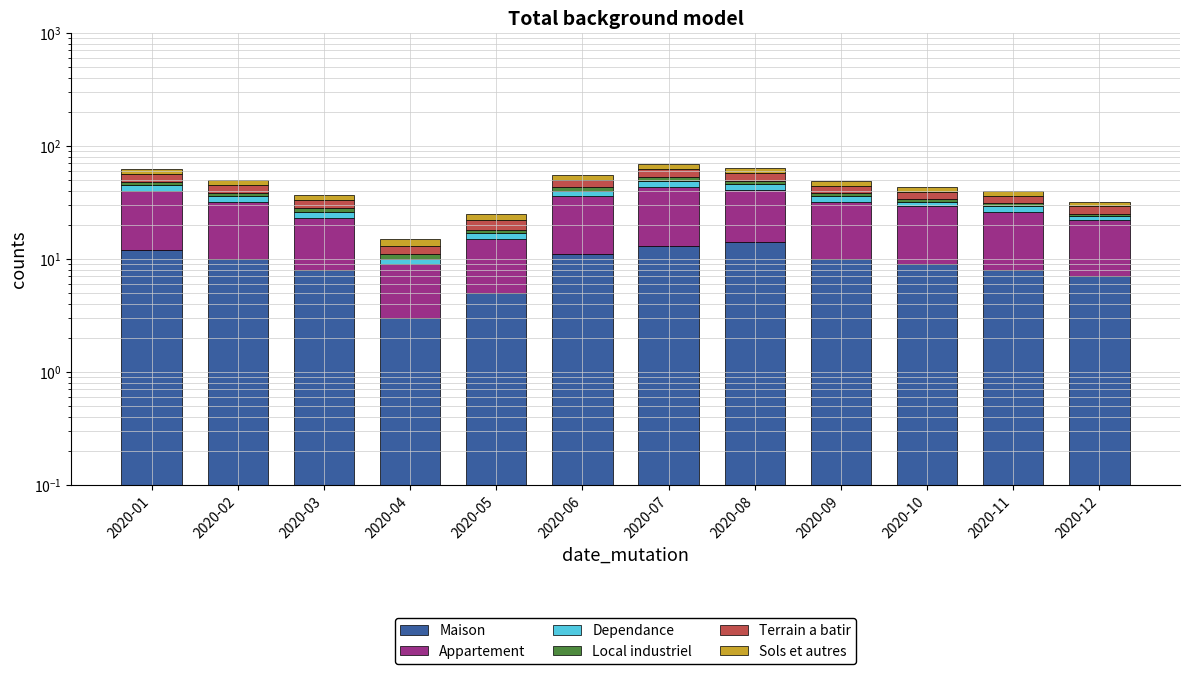

Is it true that Maison equals 12 at 2020-03?

False